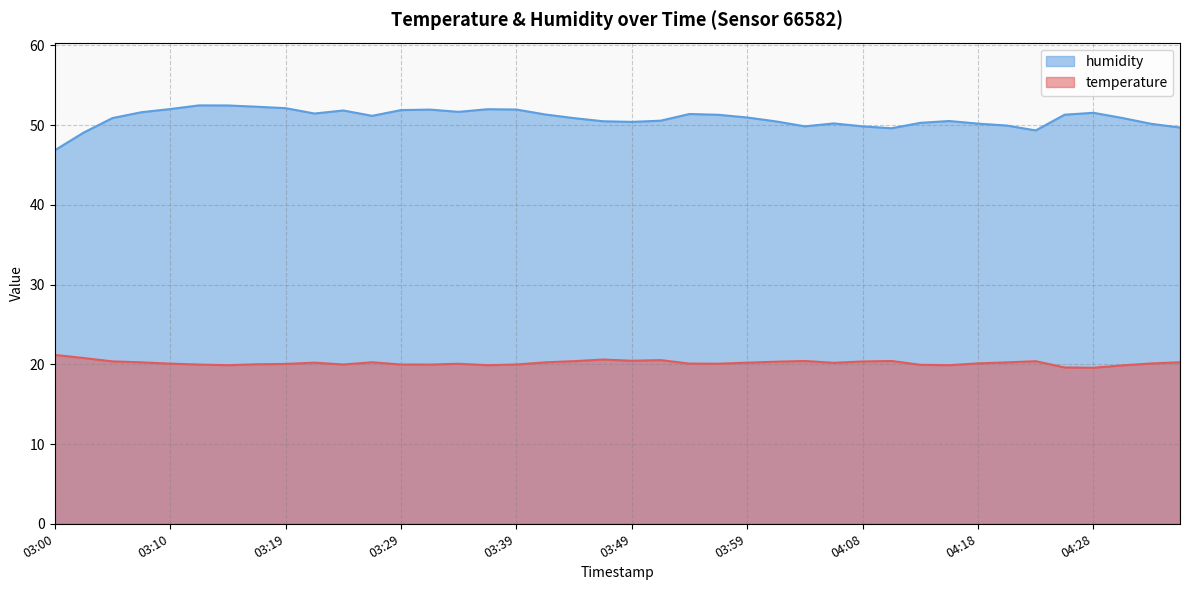

In humidity, how many points are lower than both neighbors (excluding endpoints)?

7